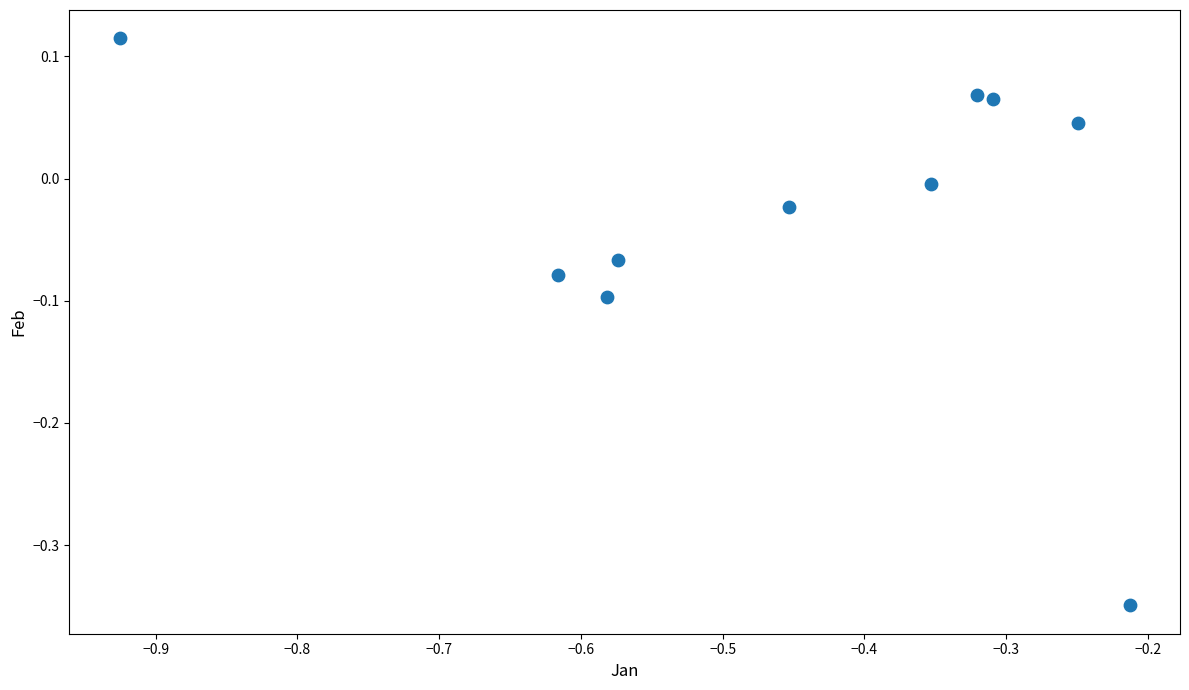

What is the range of X values (max minus min)?

0.7